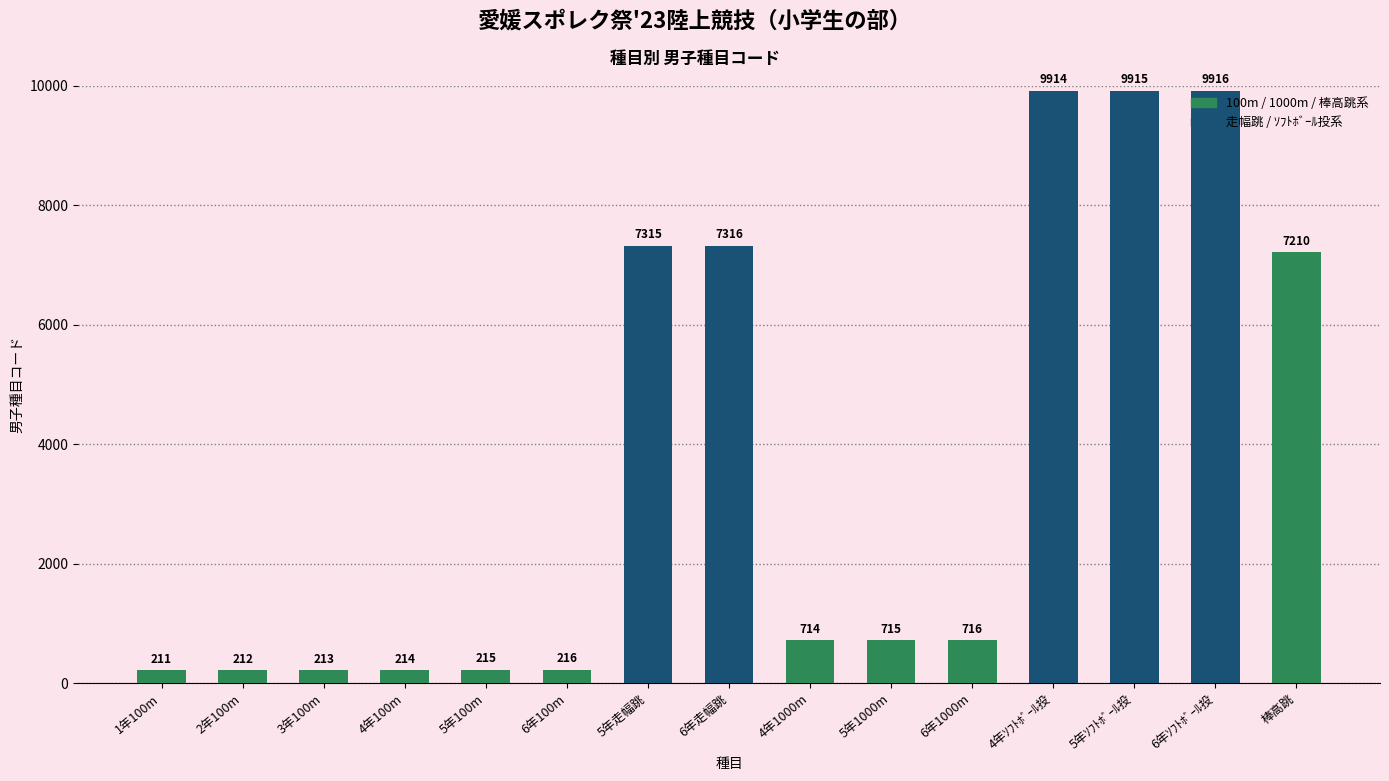

What is the difference between the values at 1年100m and 5年1000m?

504